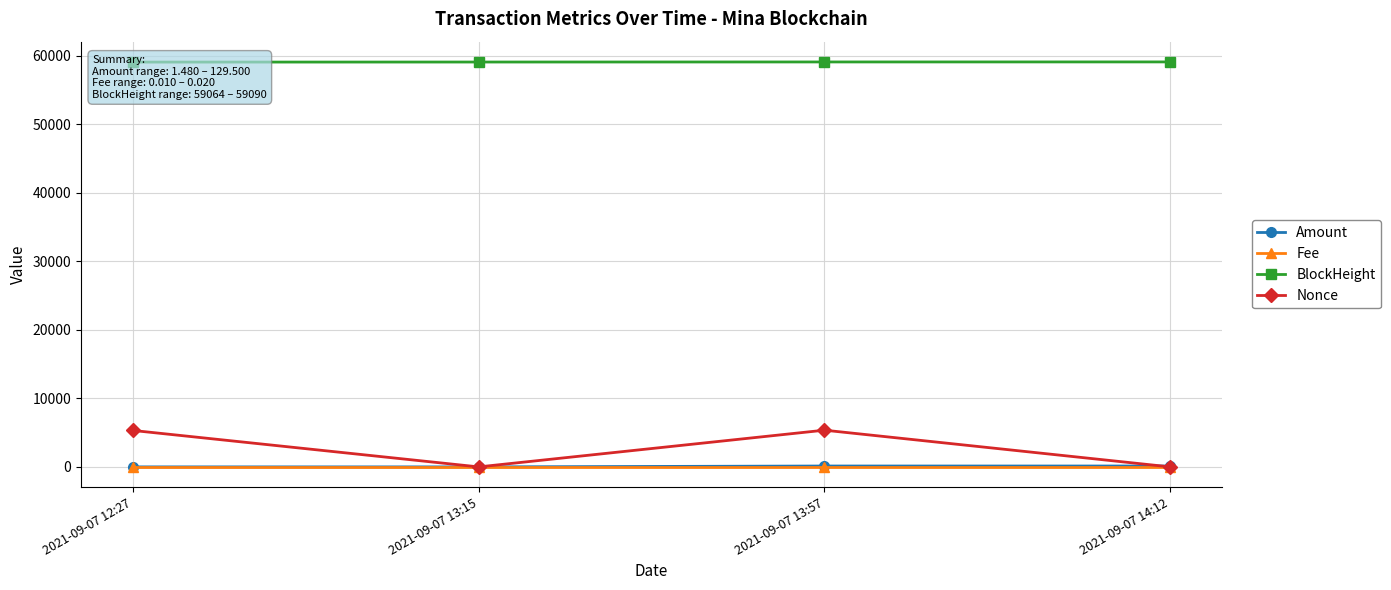

List the series in order of their peak value, lowest first.

Fee, Amount, Nonce, BlockHeight